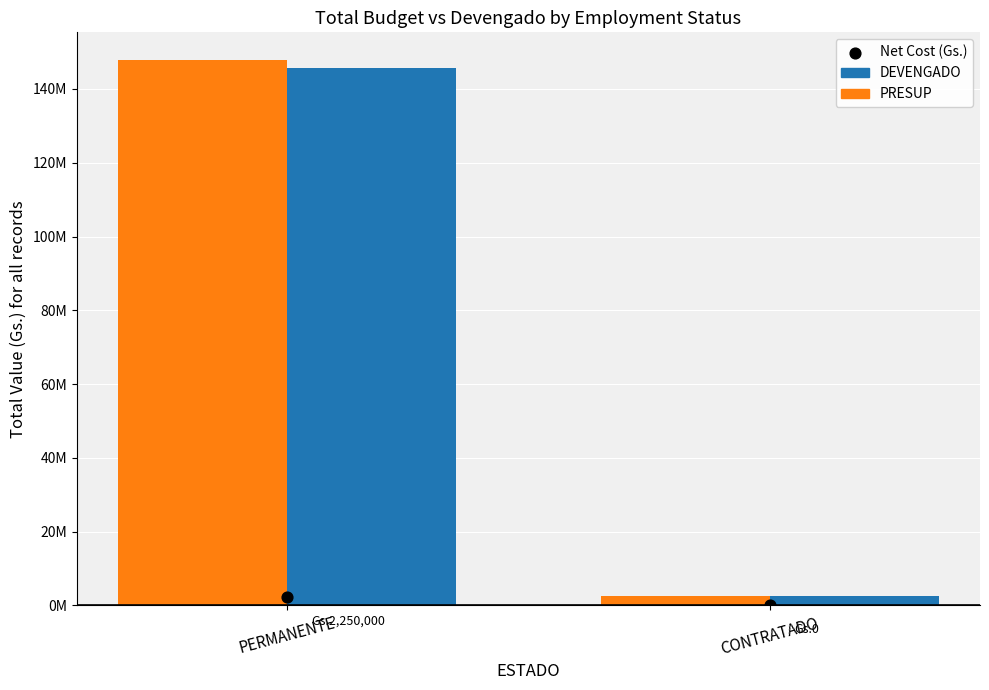

Which series has the largest Y range (max minus min)?

PRESUP